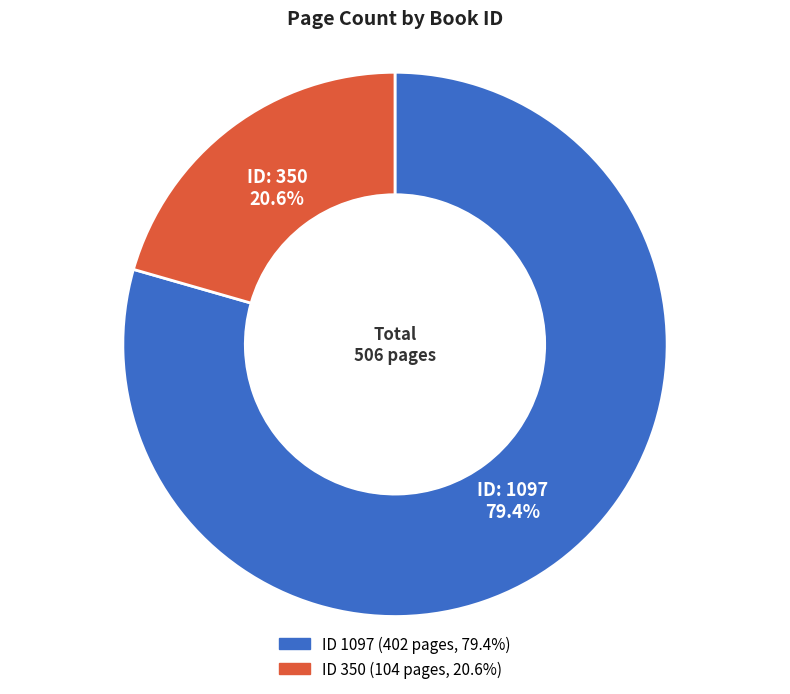

Is there a majority slice in this chart?

Yes